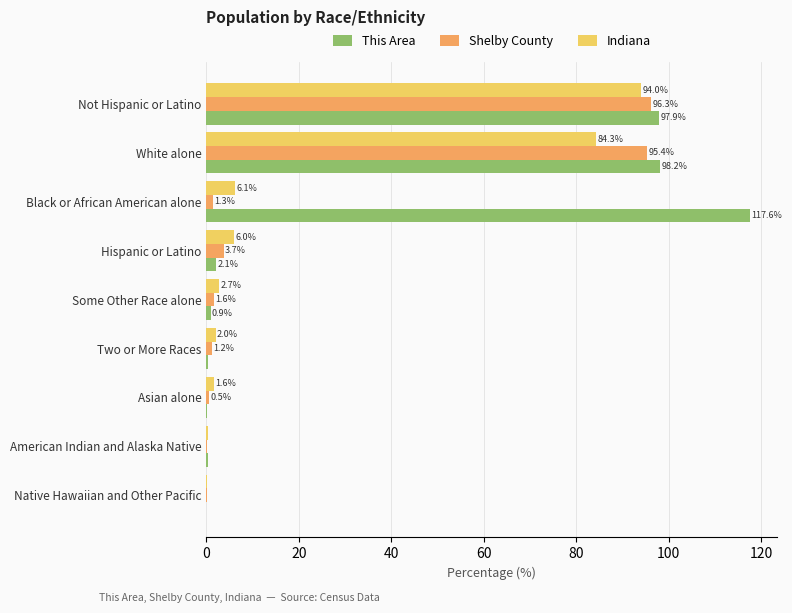

Where is Indiana nearest to the value 47?

White alone